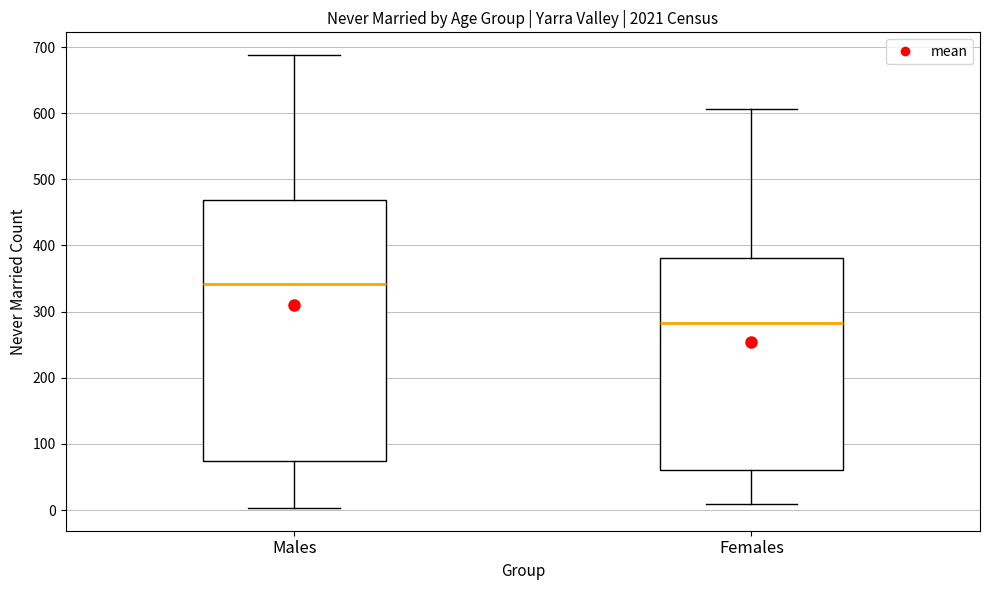

Reading left to right, transcribe this box plot: for each box, give where its median line is, the range the box spans, and where its two whiskers end, as read against the y-axis. The values are not printed on the chart, so give them approximately, as read against the axis.

Males: median 340, box 70 to 470, whiskers 0 to 690
Females: median 280, box 60 to 380, whiskers 10 to 610